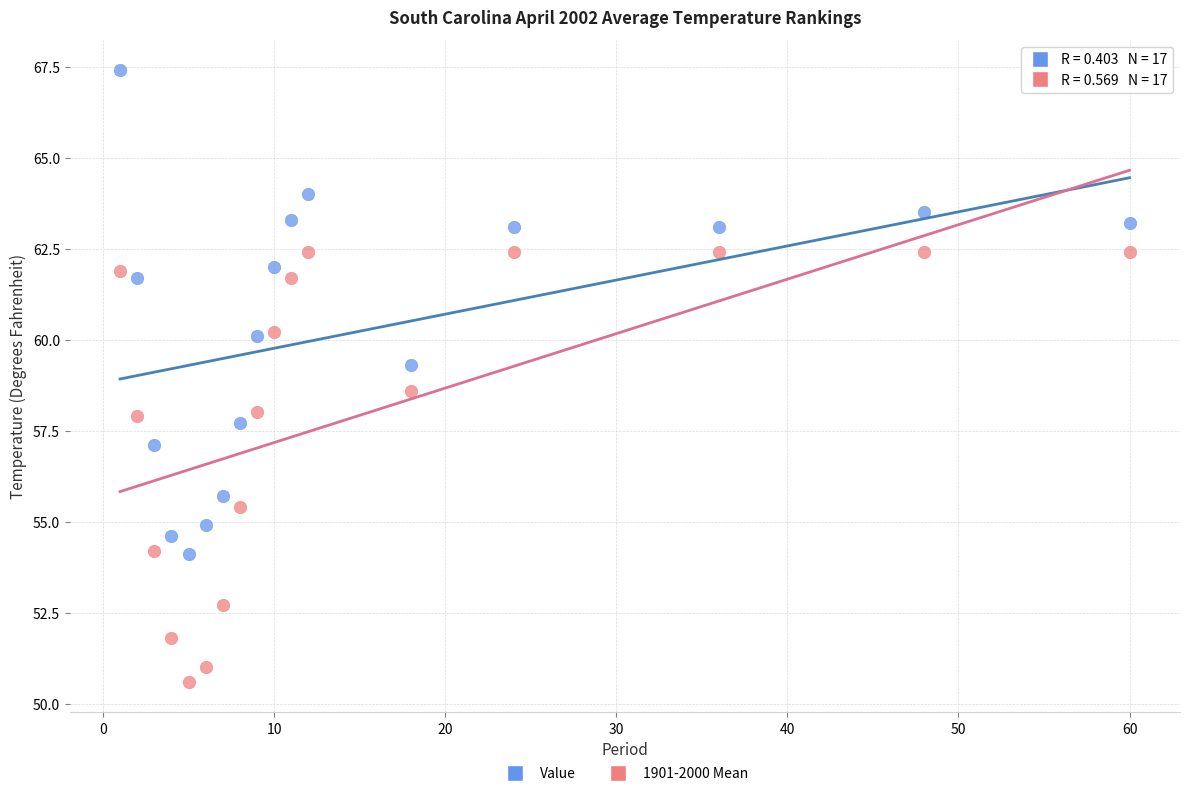

What are all the series names shown in the legend?

Value, 1901-2000 Mean